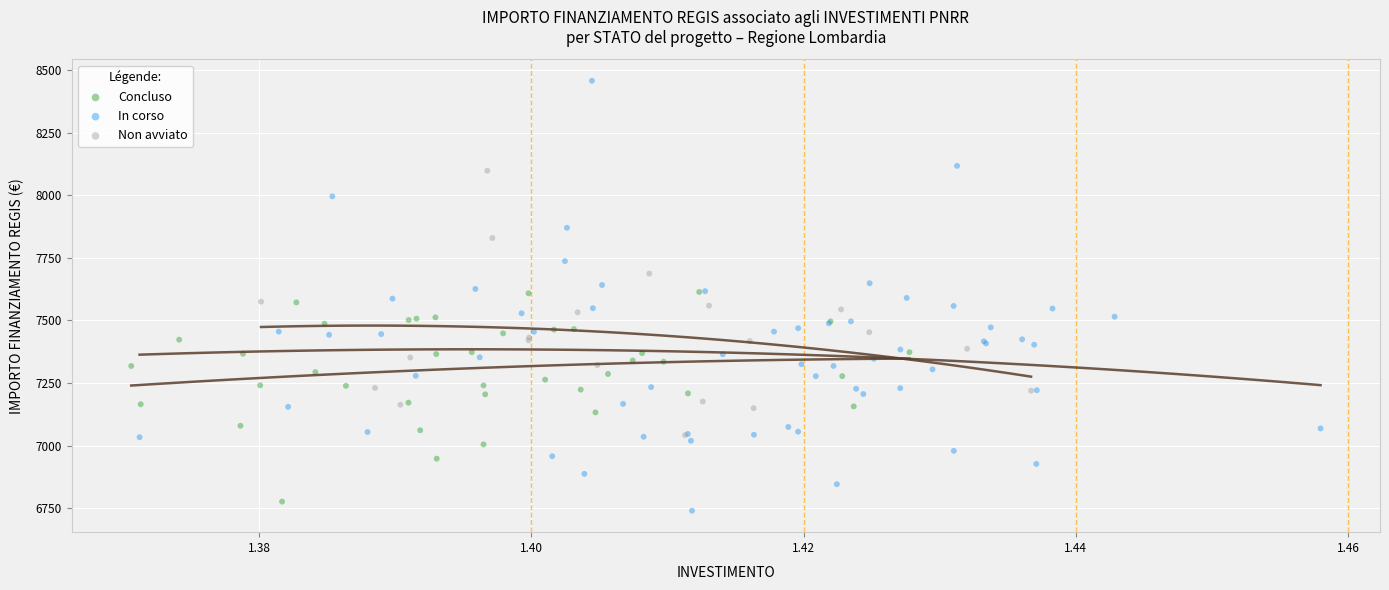

Which series has the widest spread of Y values?

In corso